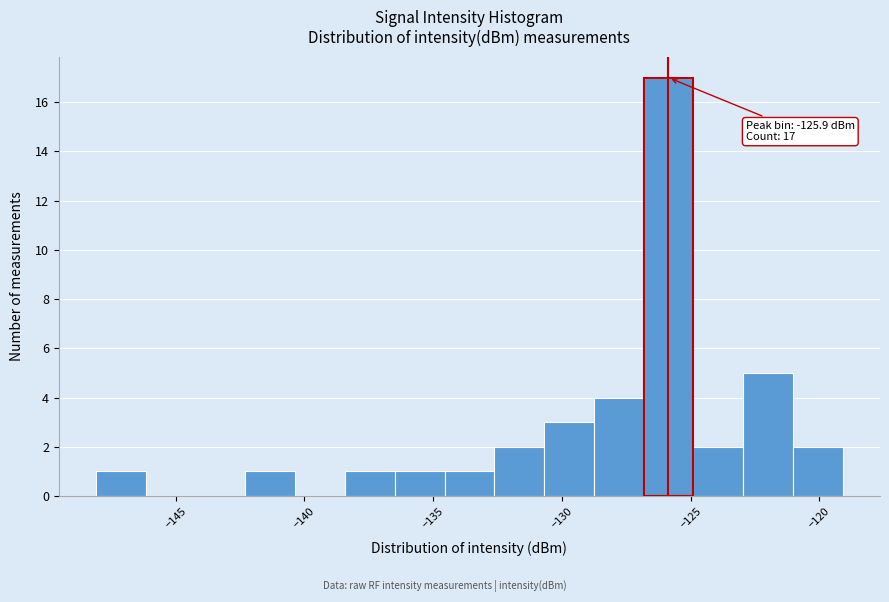

Read against the x-axis, roughly where is the centre of the tallest bar?

-126.0